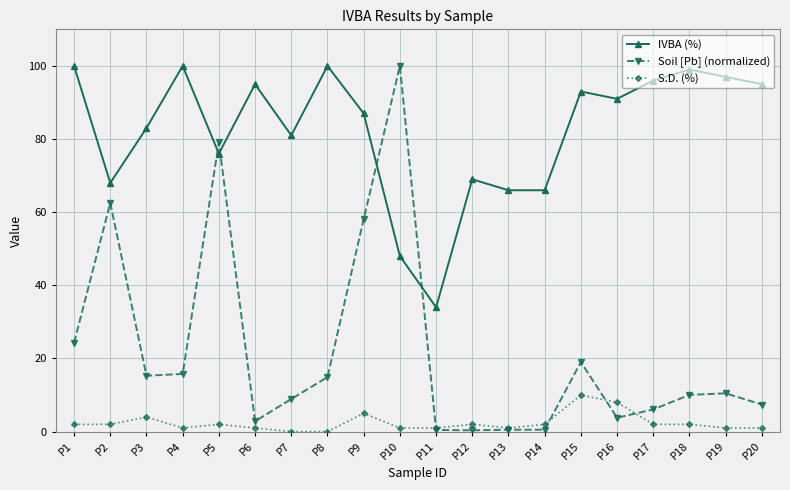

Does the chart have visible grid lines?

Yes